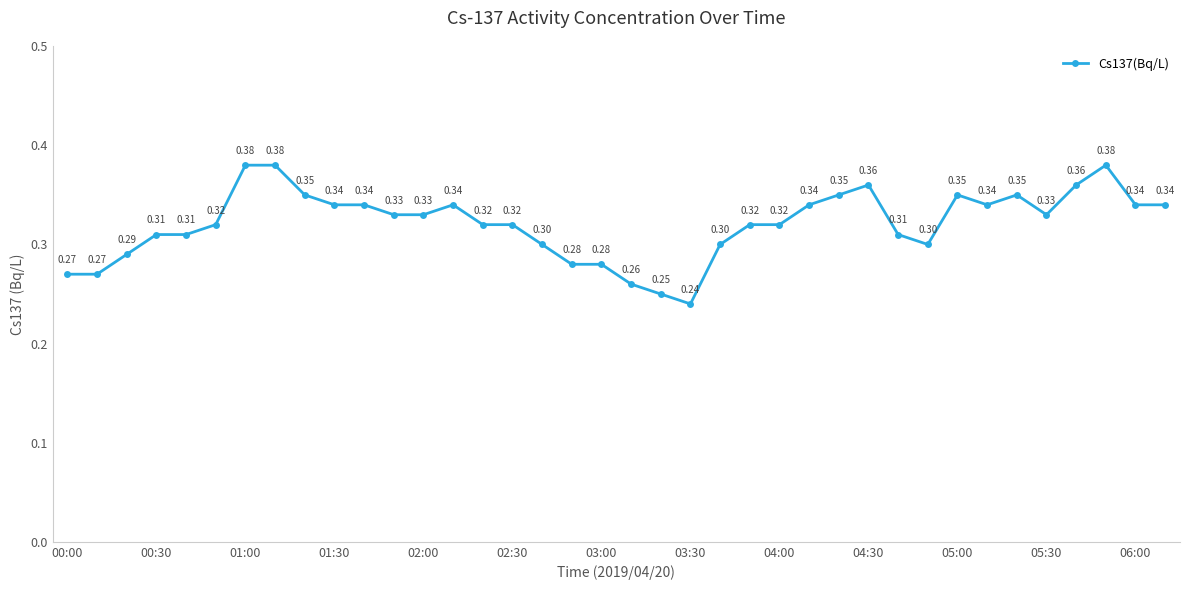

True or false: the data has more than 0 interior local peaks.

True